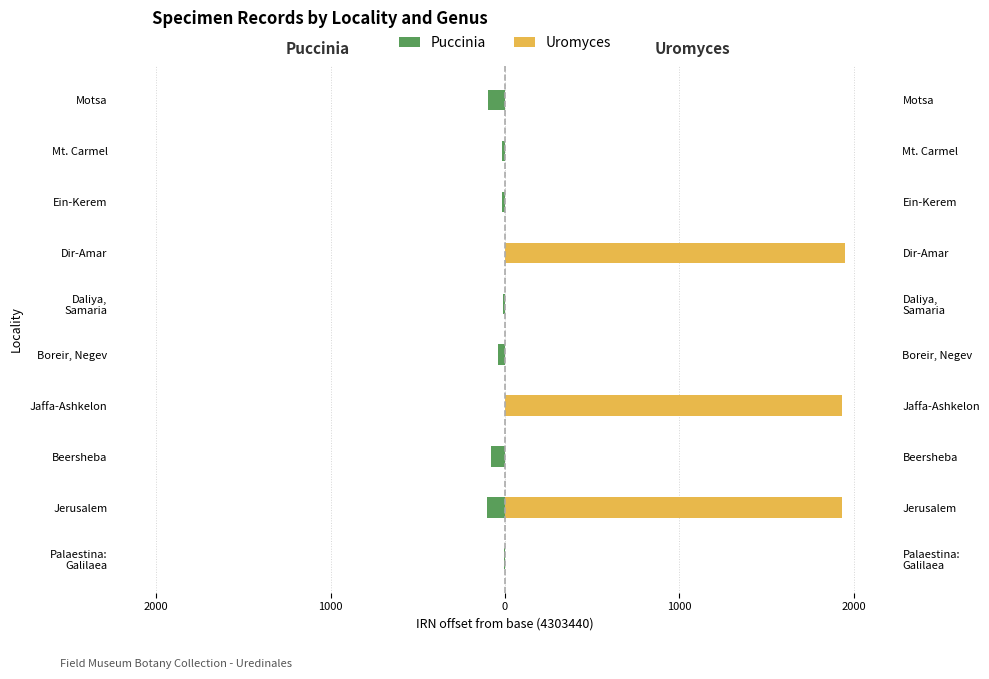

What is the total value across all series at Mt. Carmel?

-16